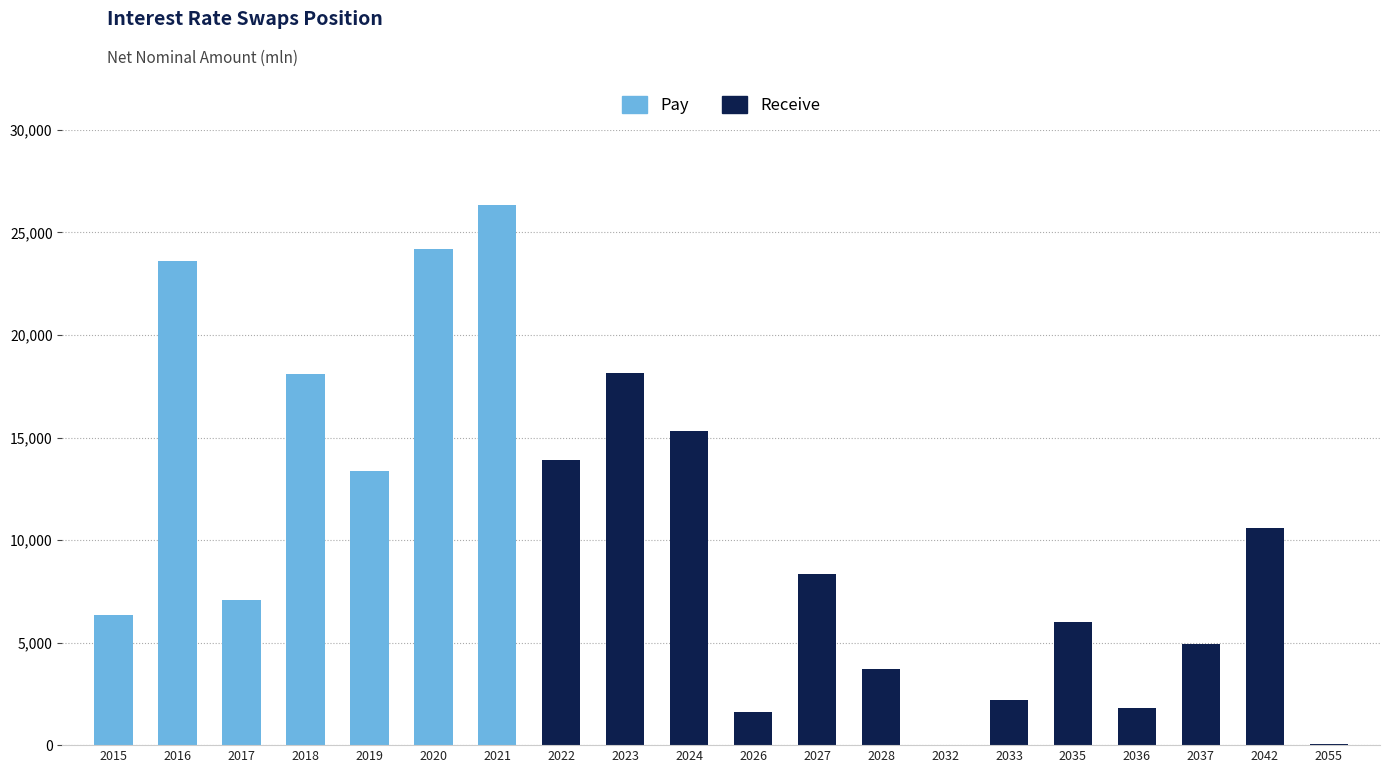

Which has a higher value, 2019 or 2055?

2019